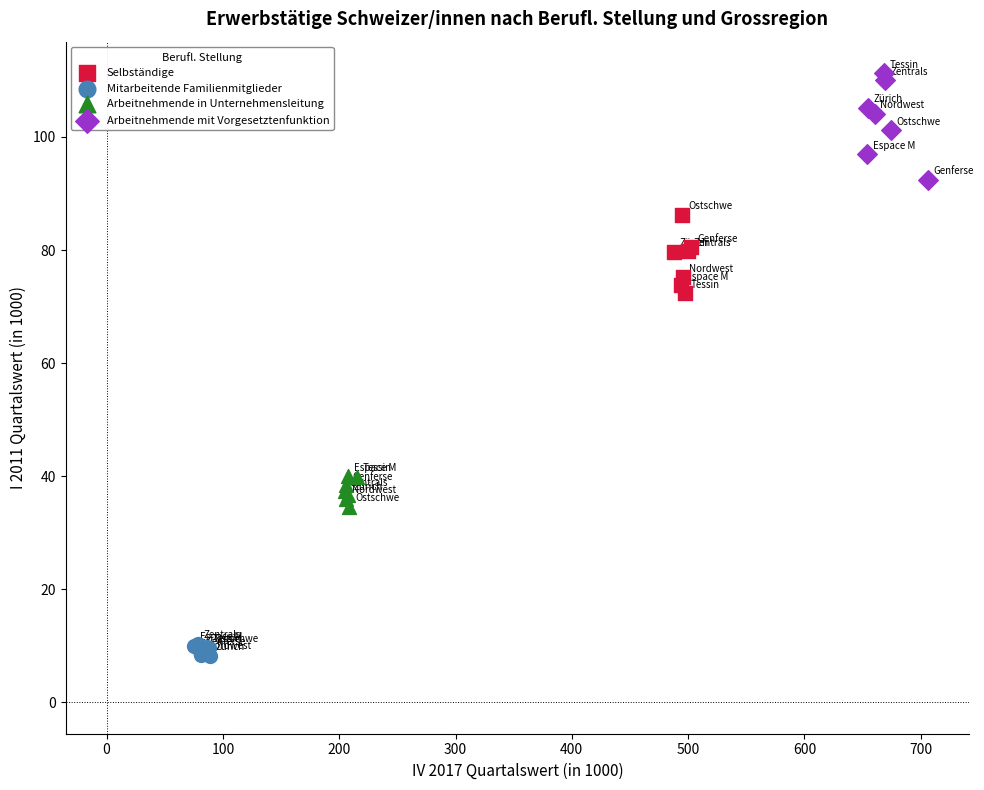

Which series reaches the maximum Y coordinate?

Arbeitnehmende mit Vorgesetztenfunktion